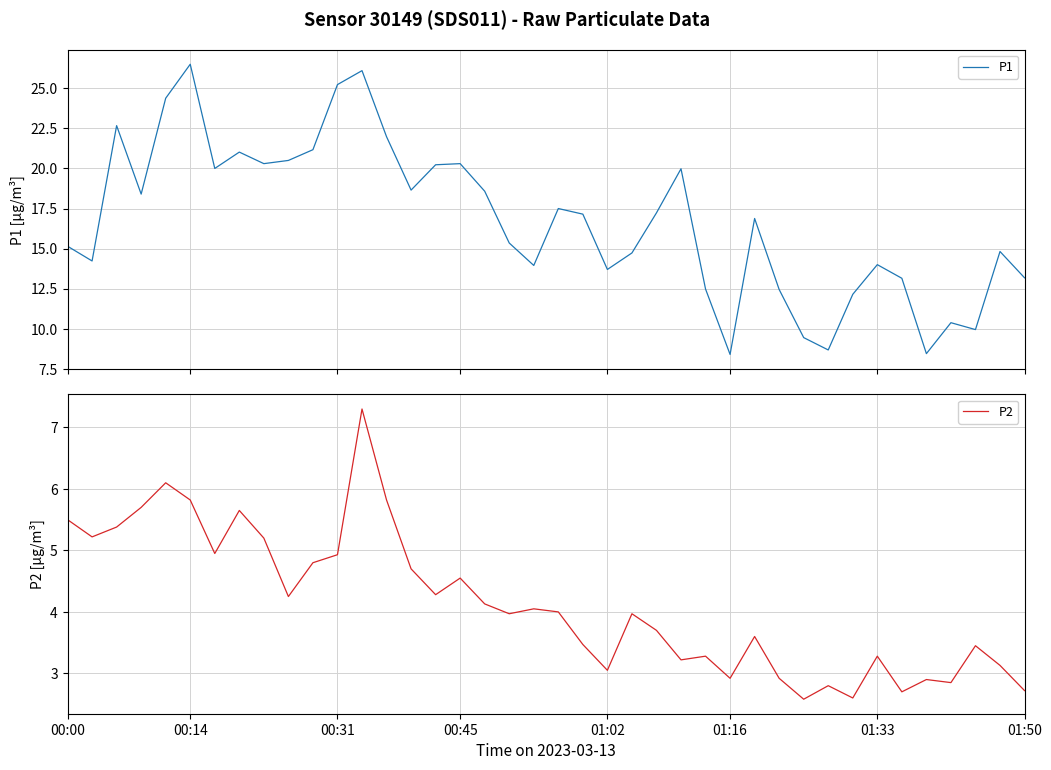

Rank the series by their average value, from lowest to highest.

P2, P1